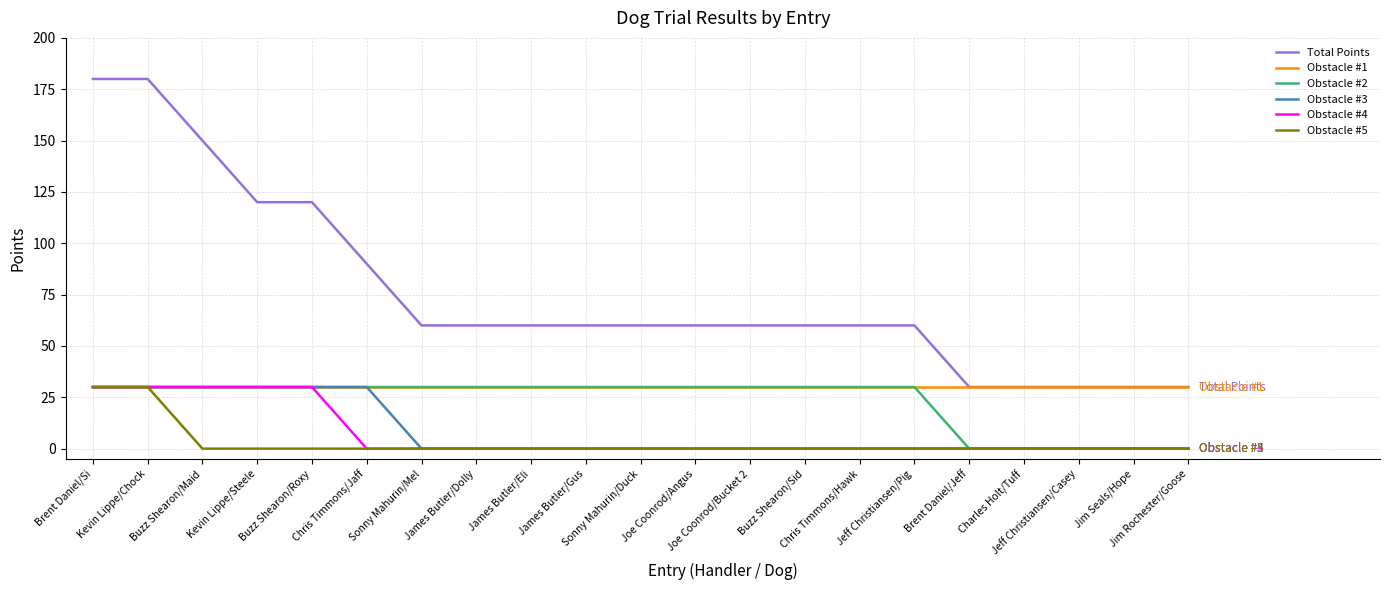

What is the total value across all series at Jeff Christiansen/Pig?

120